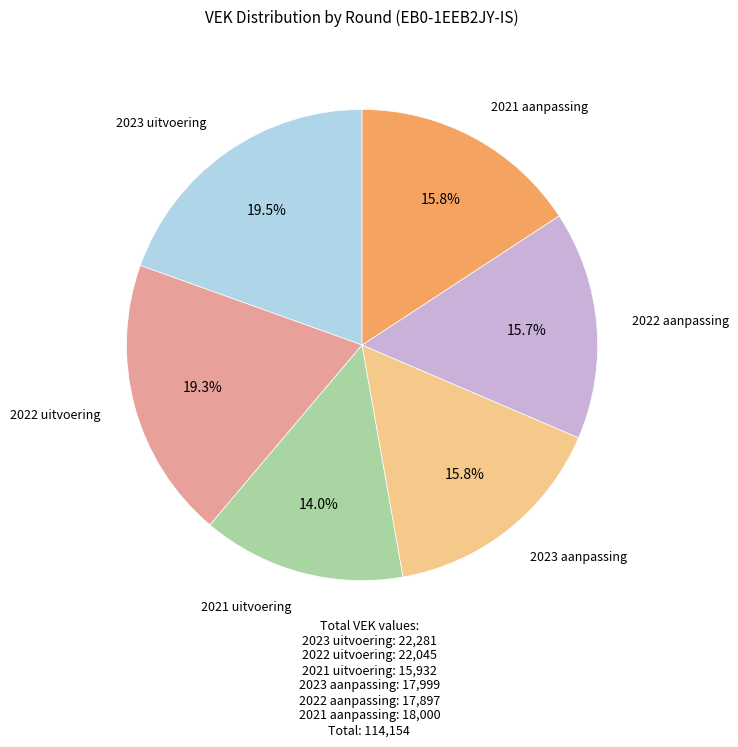

The 2021 uitvoering slice represents 14% of the pie. True or false?

True